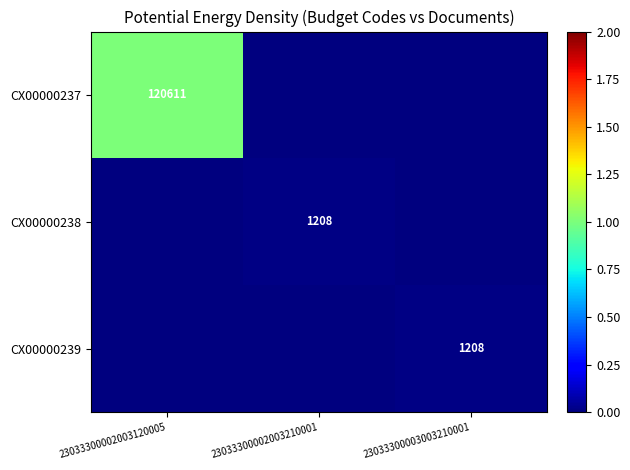

Is it true that CX00000238 equals 773 at 23033300002003210001?

False